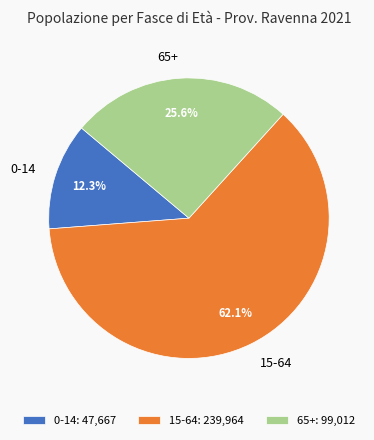

Which category has the biggest portion of the pie?

15-64